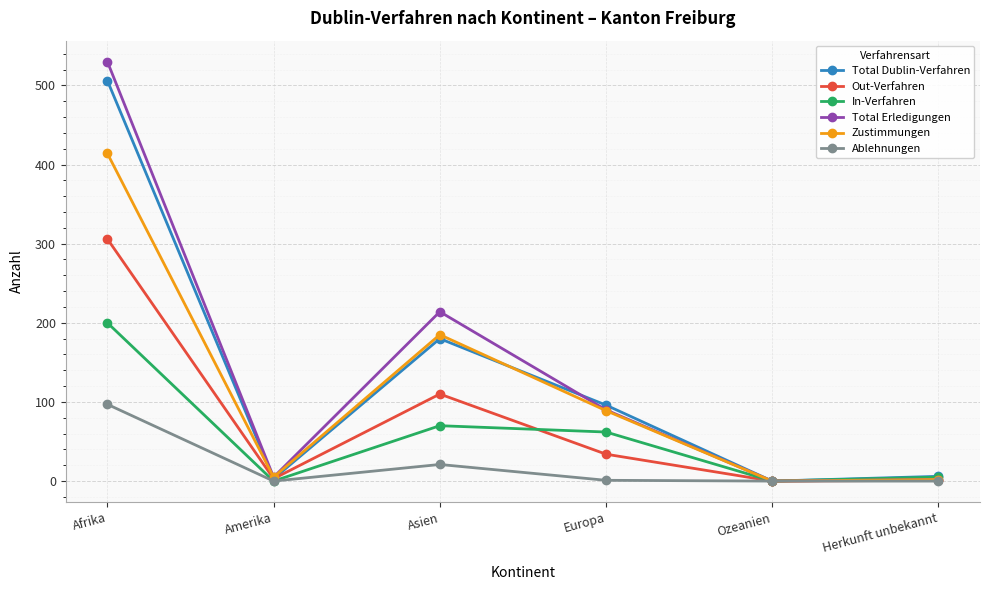

In Zustimmungen, how many points are lower than both neighbors (excluding endpoints)?

2